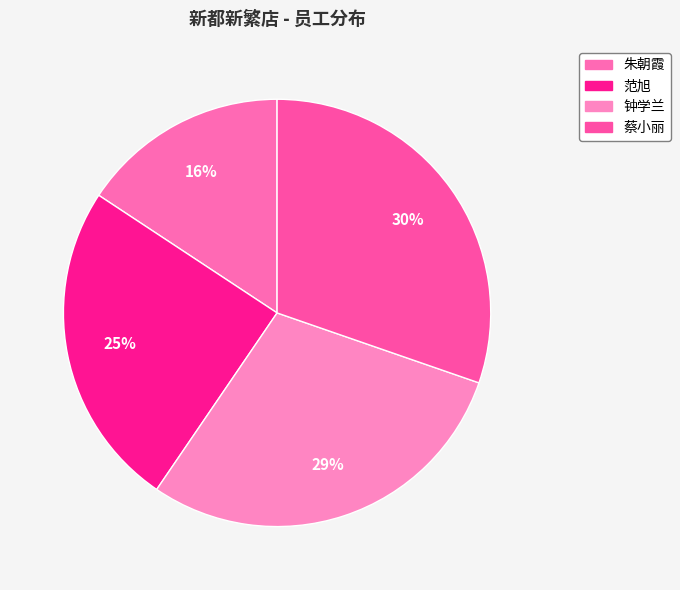

The 钟学兰 slice represents 38% of the pie. True or false?

False